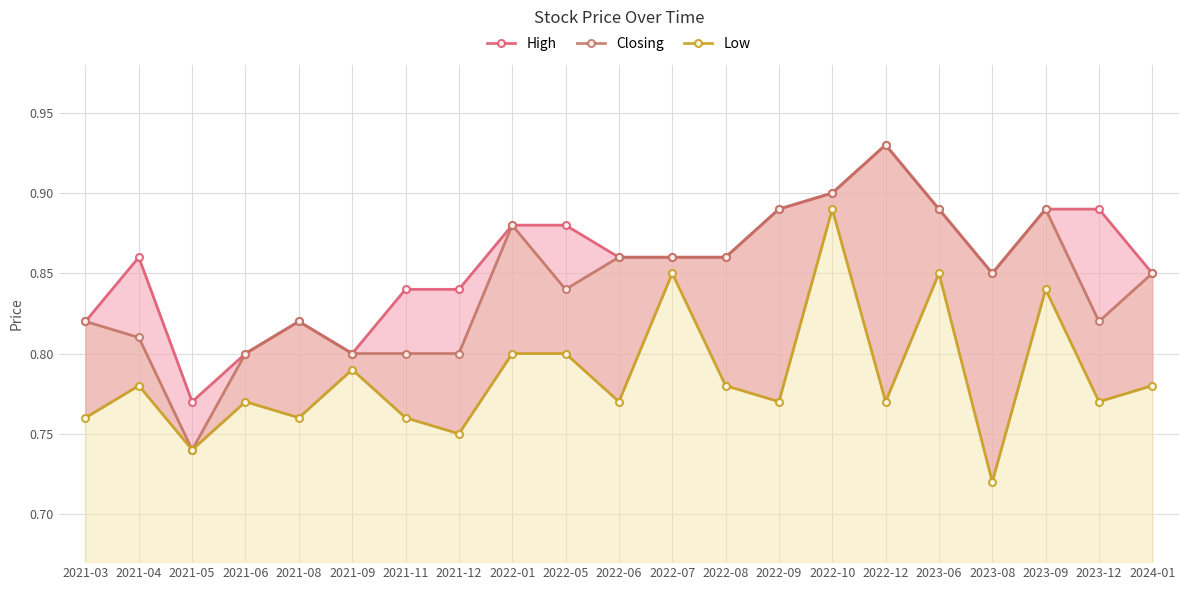

Reading left to right, transcribe all the data shown in this chart.

High: 0.8	0.9	0.8	0.8	0.8	0.8	0.8	0.8	0.9	0.9	0.9	0.9	0.9	0.9	0.9	0.9	0.9	0.8	0.9	0.9	0.8
Closing: 0.8	0.8	0.7	0.8	0.8	0.8	0.8	0.8	0.9	0.8	0.9	0.9	0.9	0.9	0.9	0.9	0.9	0.8	0.9	0.8	0.8
Low: 0.8	0.8	0.7	0.8	0.8	0.8	0.8	0.8	0.8	0.8	0.8	0.8	0.8	0.8	0.9	0.8	0.8	0.7	0.8	0.8	0.8